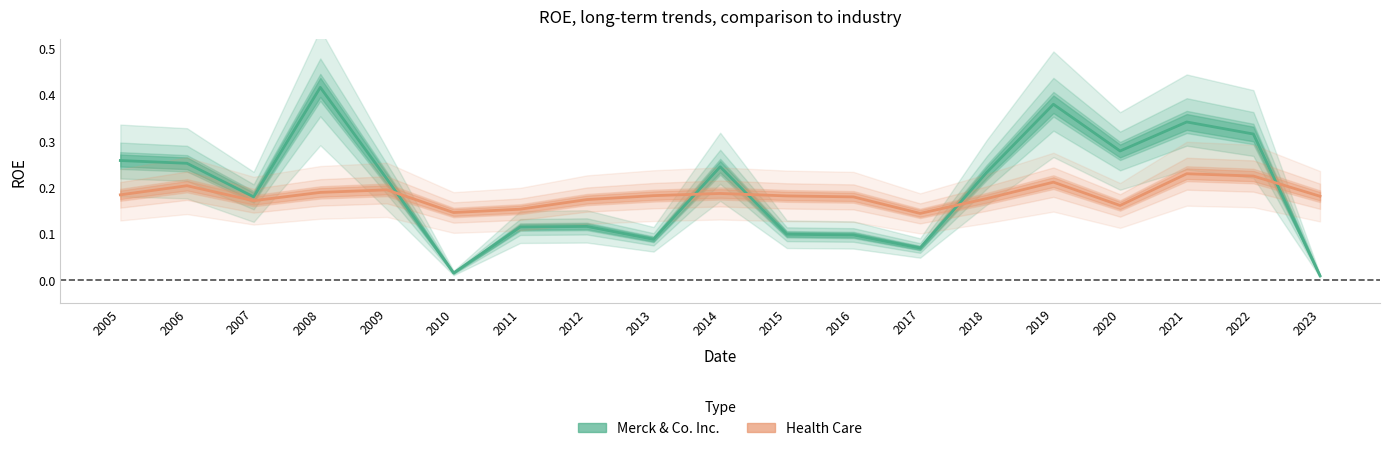

Where is the first local minimum for Merck & Co. Inc.?

2007